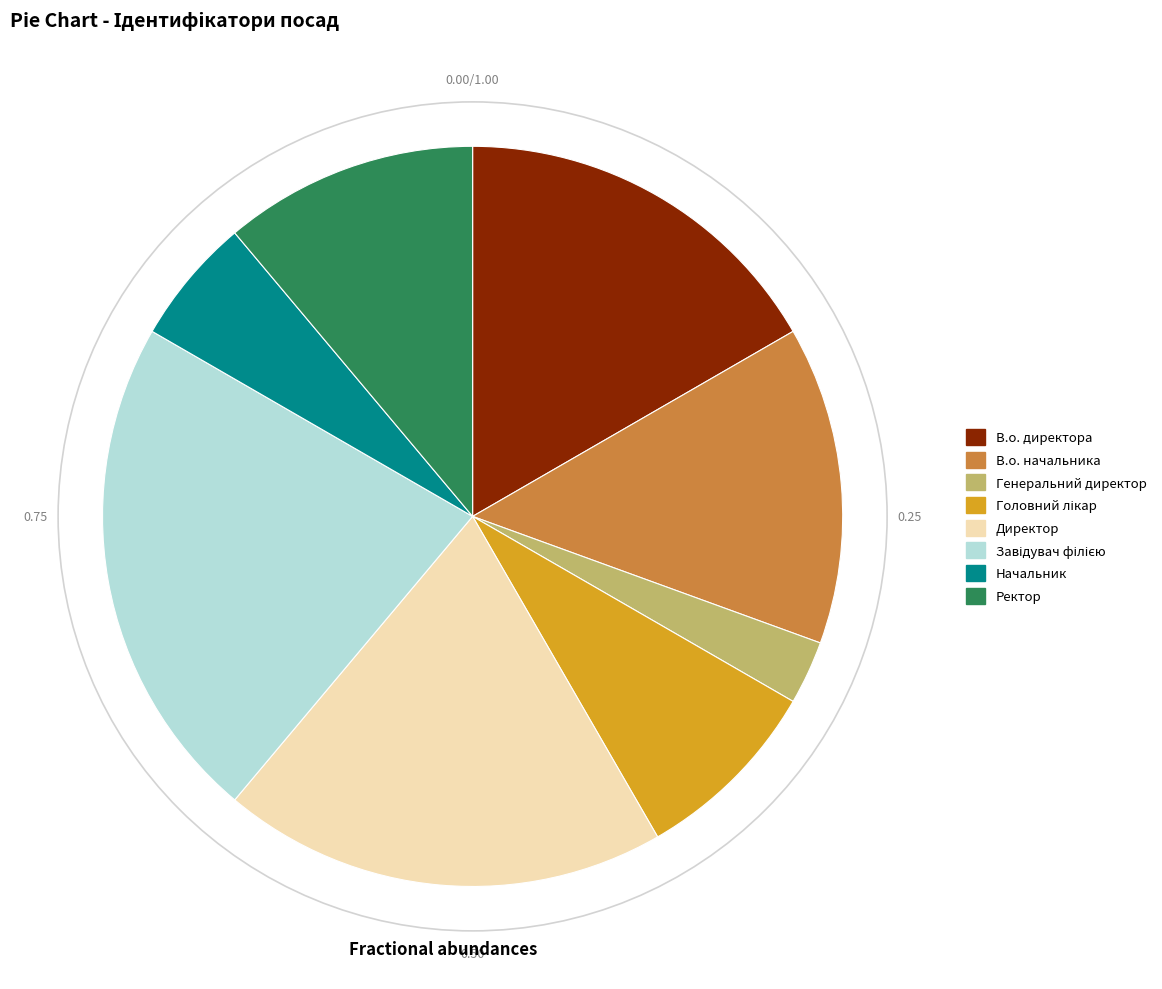

What is the smallest slice in the pie chart?

Генеральний директор